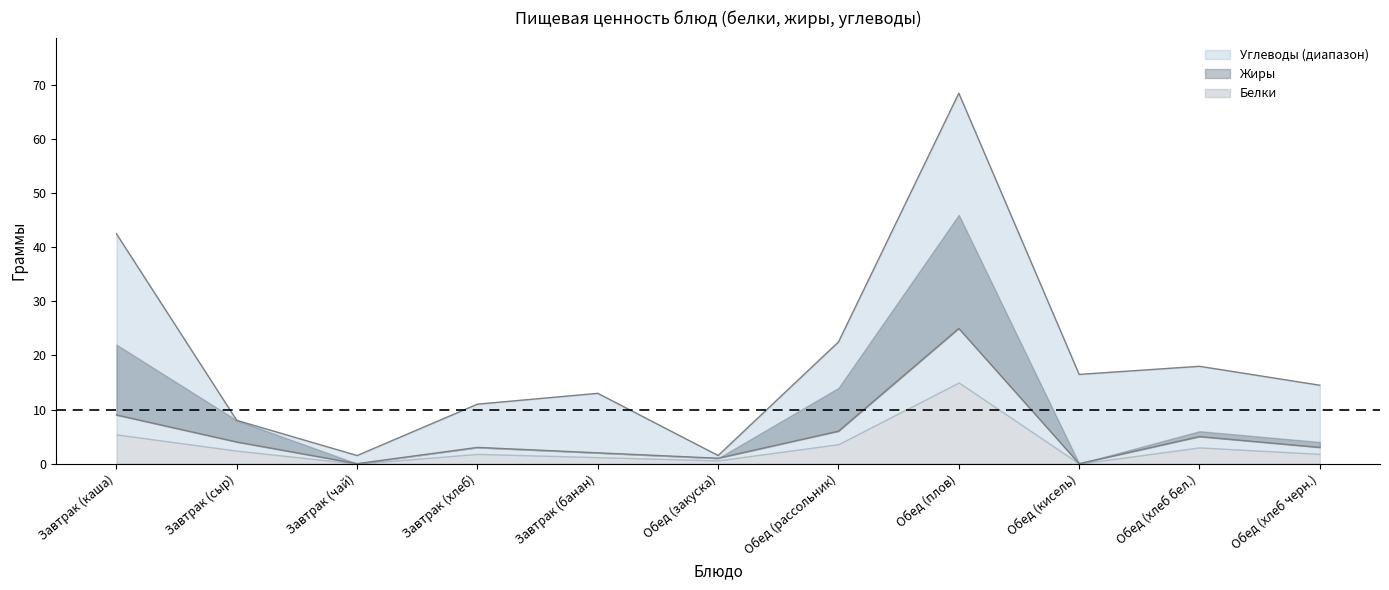

What are all the series names shown in the legend?

Белки, Жиры, Углеводы